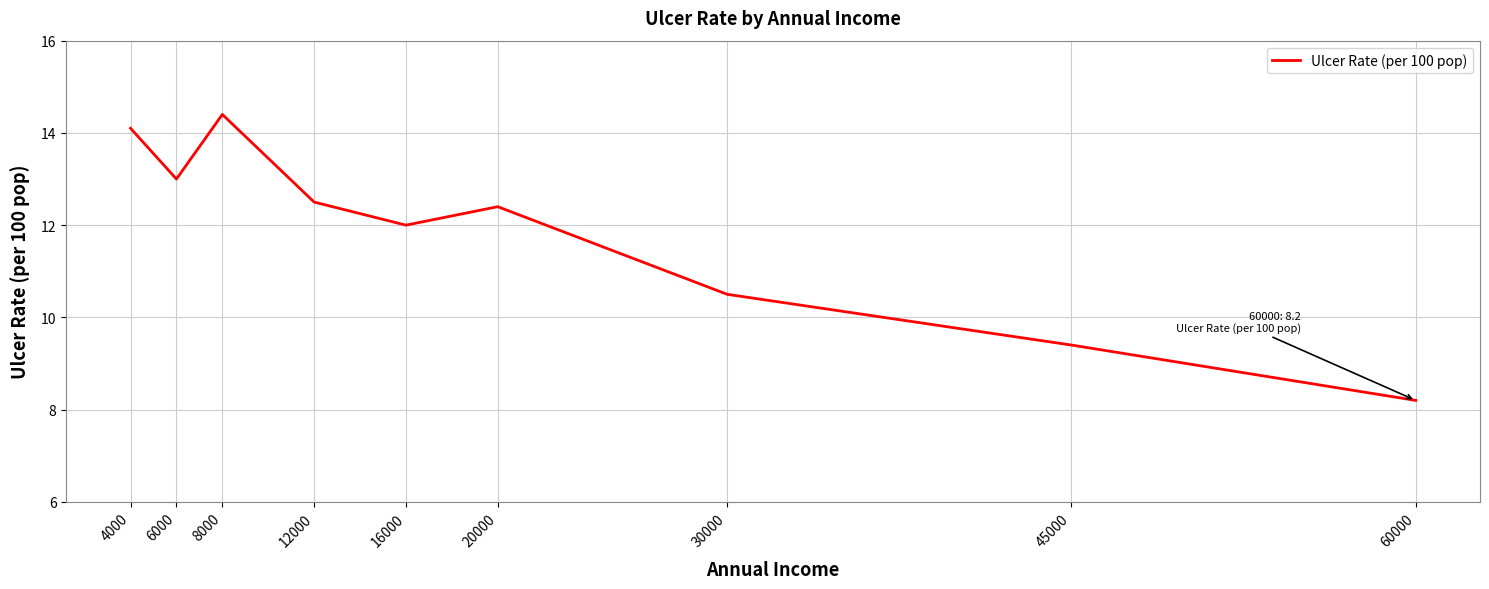

True or false: the data shows 8.7 at 4000.

False